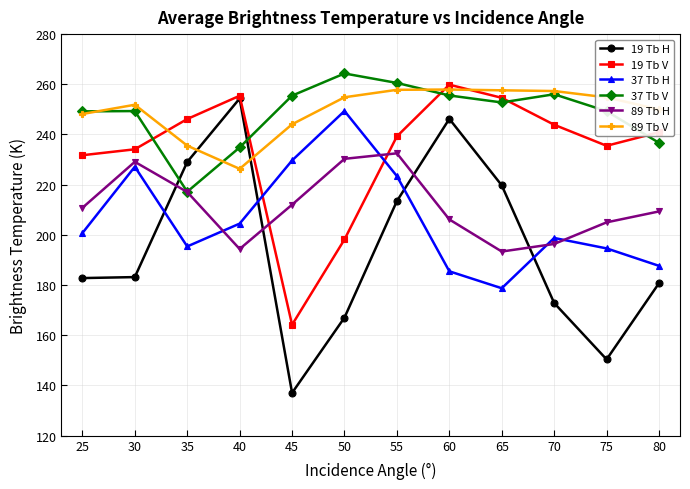

Is the value of 19 Tb V at 60 greater than the value of 89 Tb H at 65?

Yes